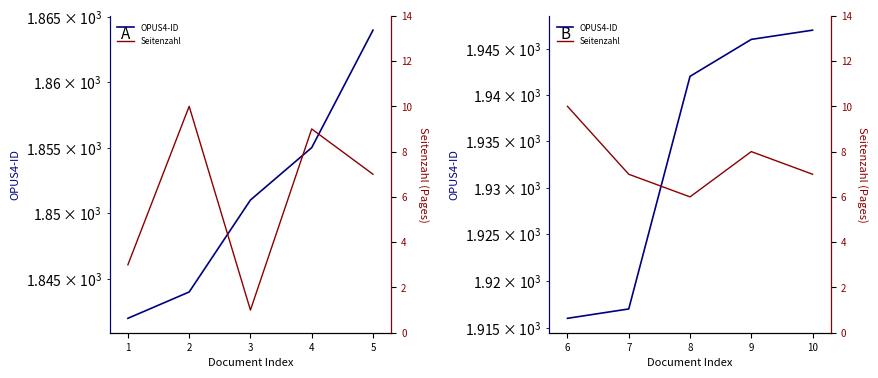

Rank the series by their maximum value, from highest to lowest.

OPUS4-ID, Seitenzahl